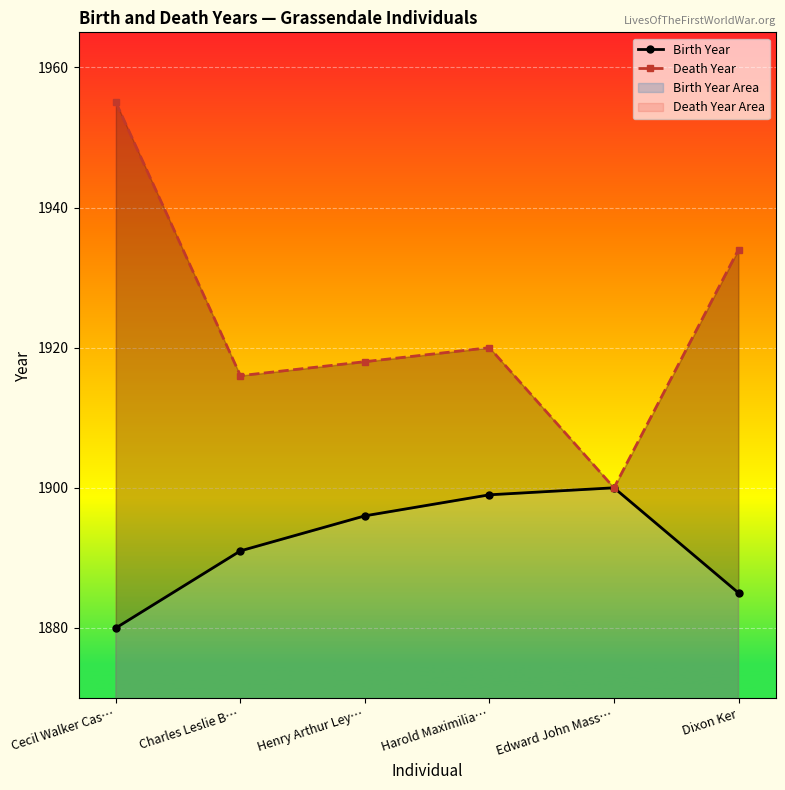

What is the greatest value displayed?

1955